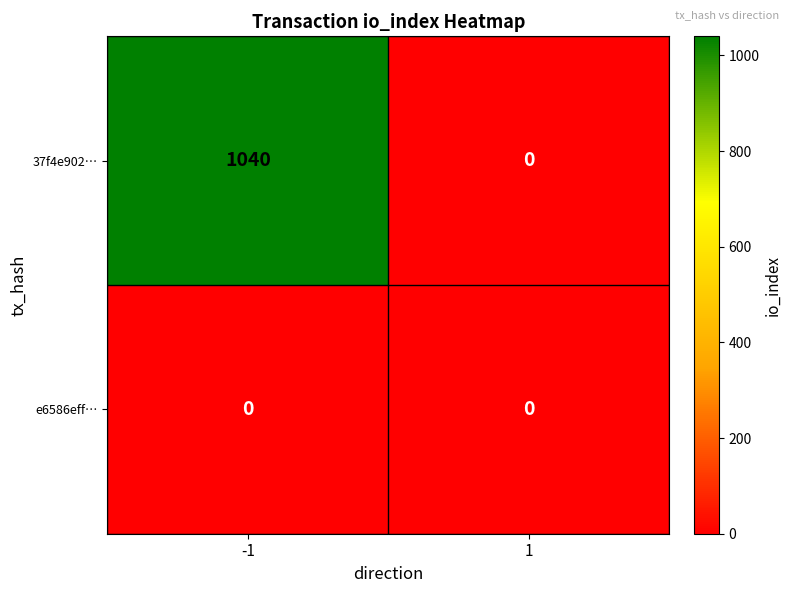

How many series are shown in this chart?

2